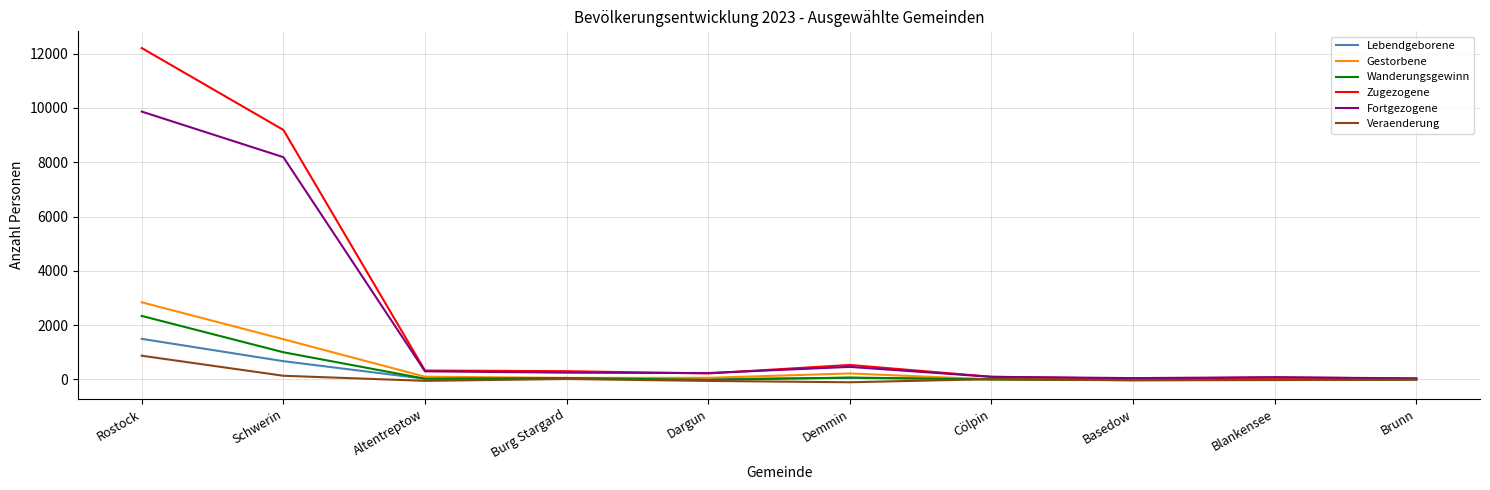

At how many categories does at least one series exceed 10639?

1